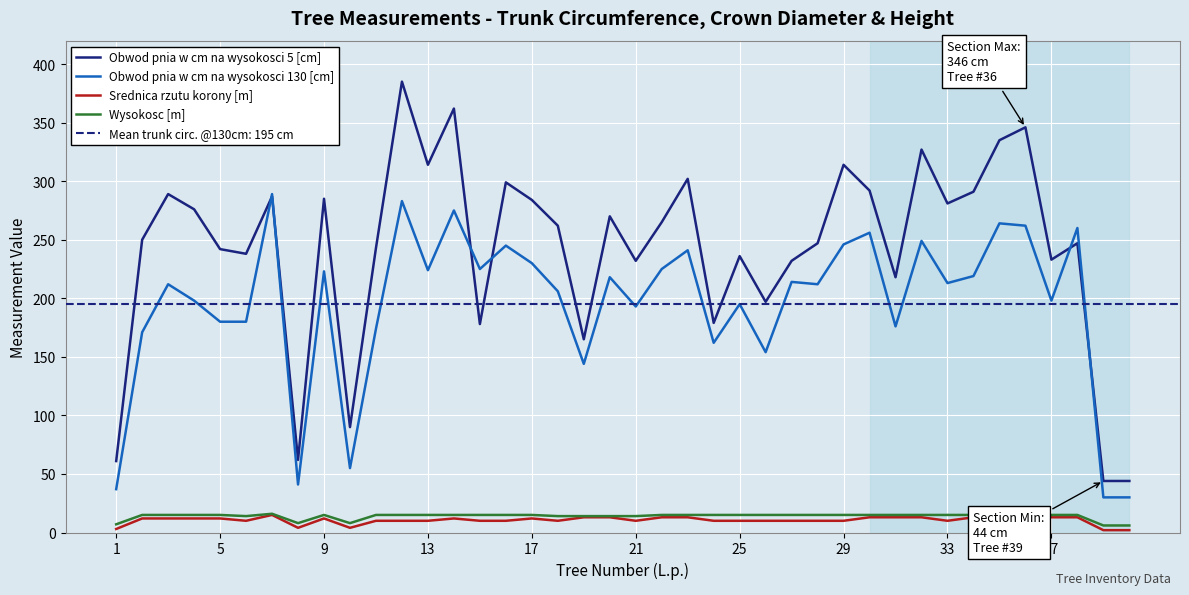

True or false: Obwod pnia w cm na wysokosci 130 [cm] and Wysokosc [m] intersect in this chart.

False